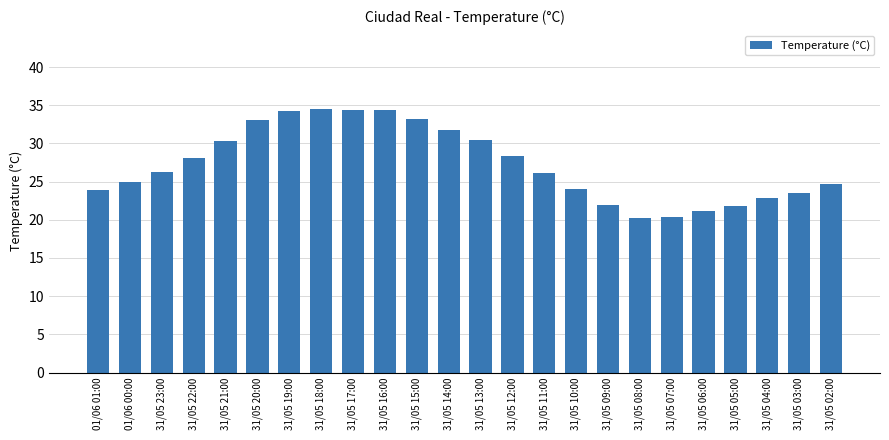

The value at 31/05 16:00 is 34.4. True or false?

True